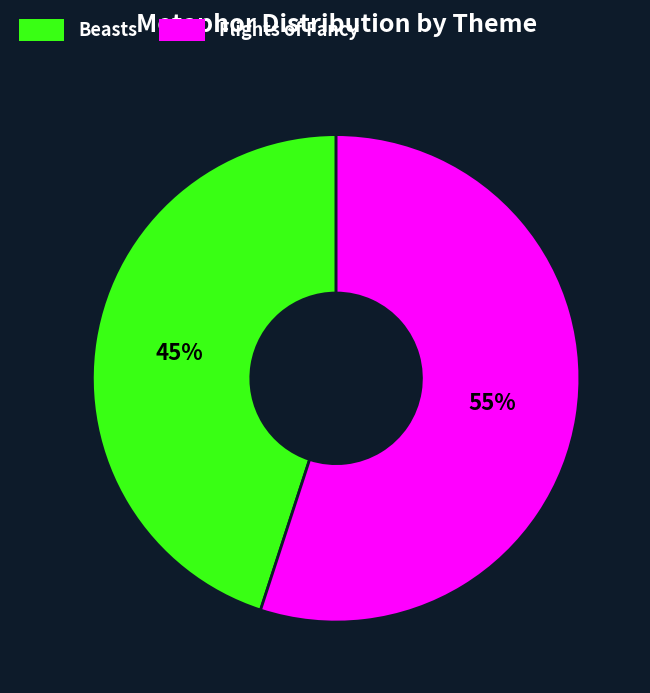

The Beasts slice represents 45% of the pie. True or false?

True